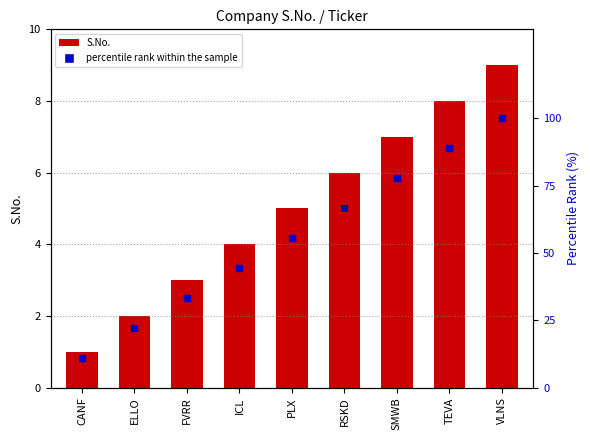

What is the ratio of the value at FVRR to the value at VLNS?

0.3